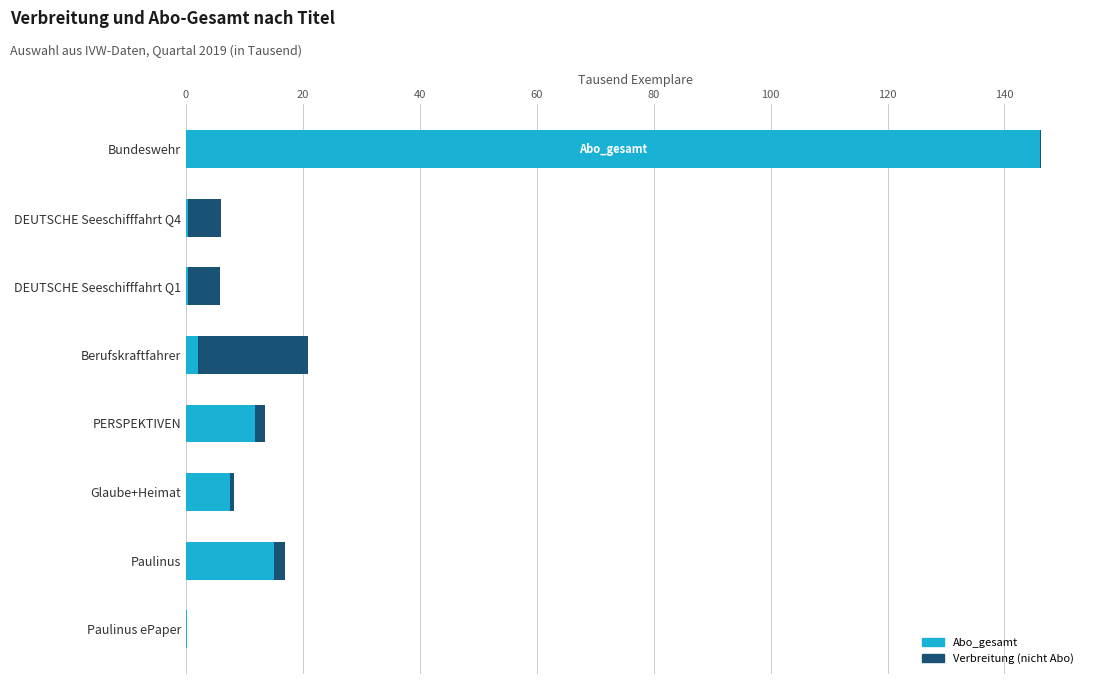

At which category is the sum across all series the highest?

Bundeswehr